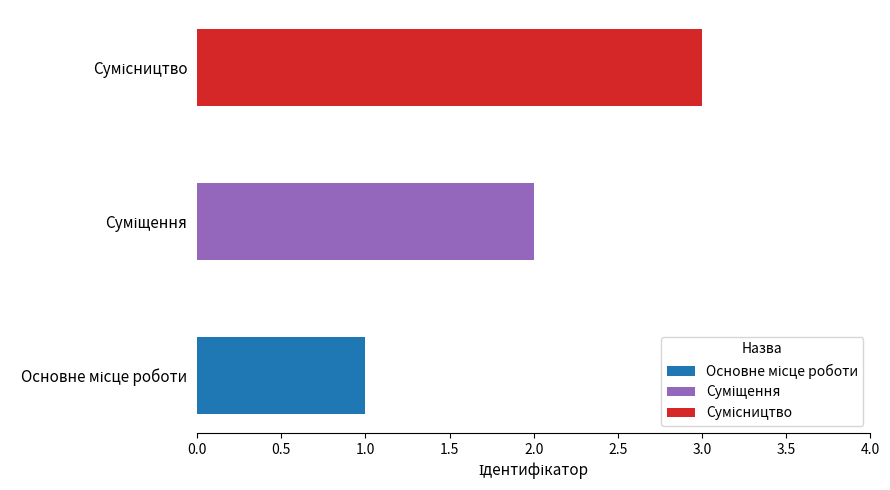

At how many categories does at least one series exceed 2?

1